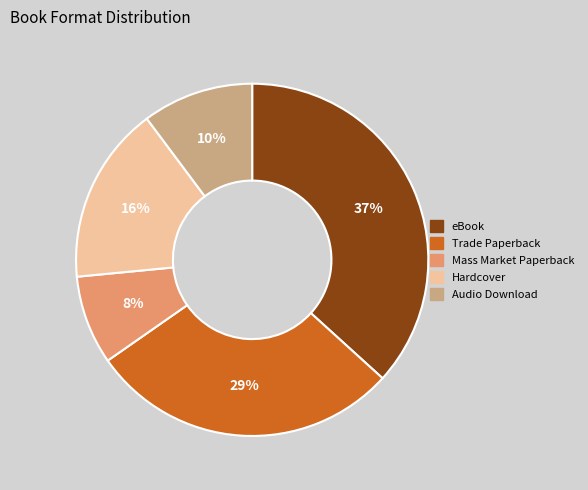

Does Trade Paperback account for over 50% of the chart?

No